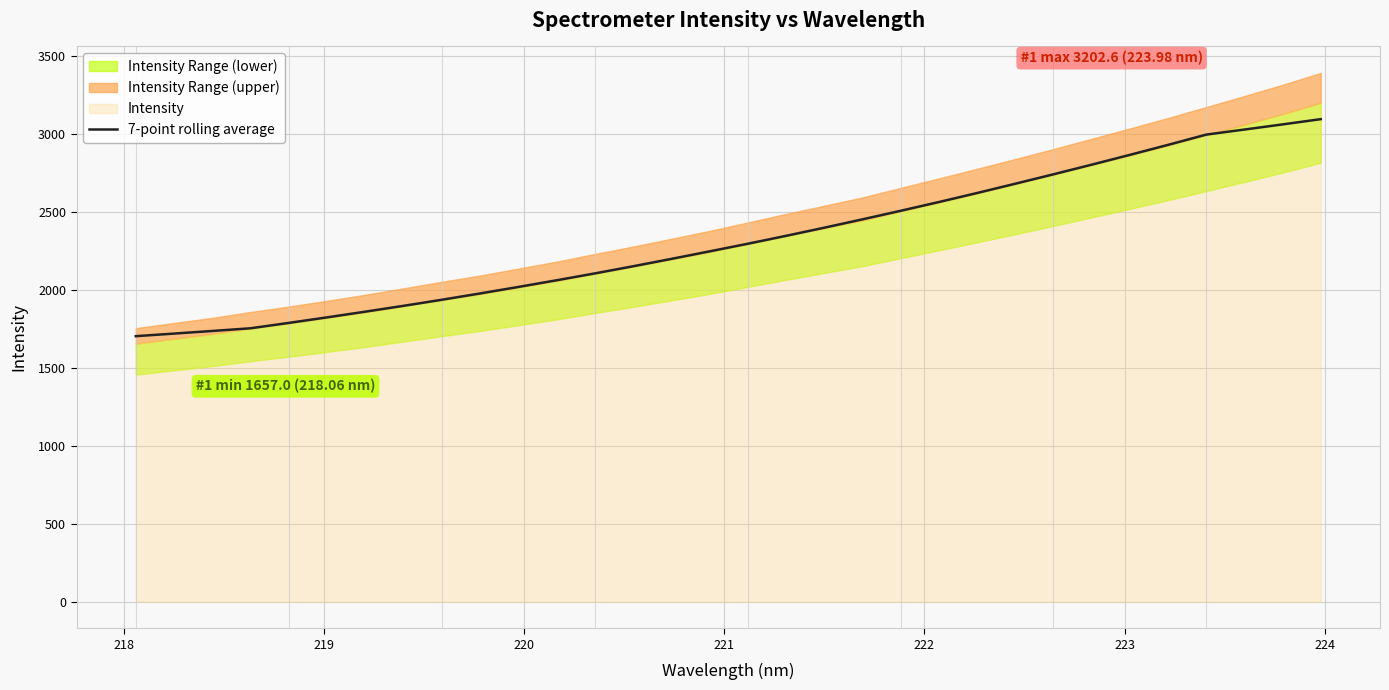

What is the maximum value for 7-point rolling average?

3097.7